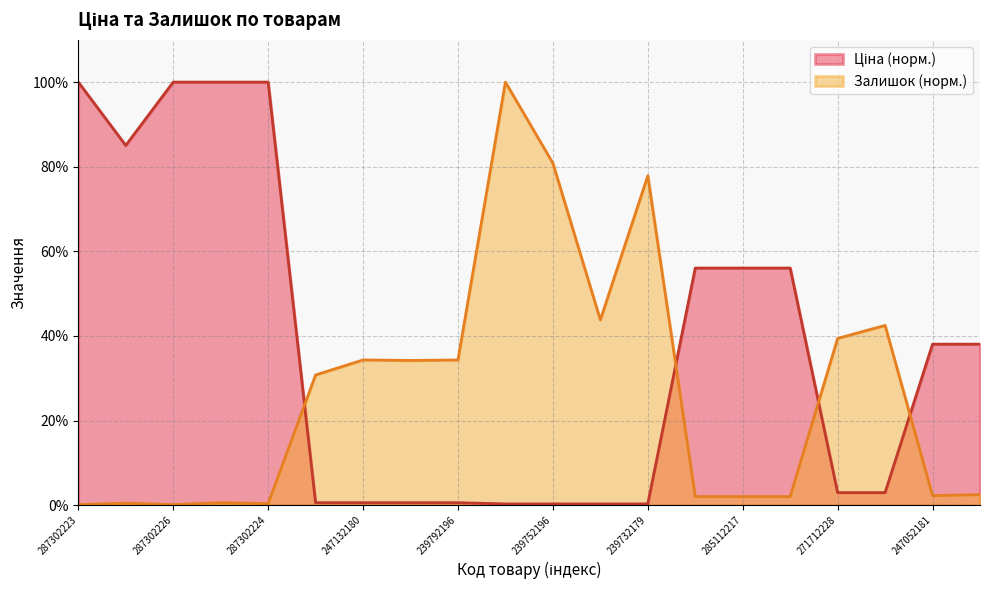

The value of Ціна at 239792197 is 0.6. True or false?

True